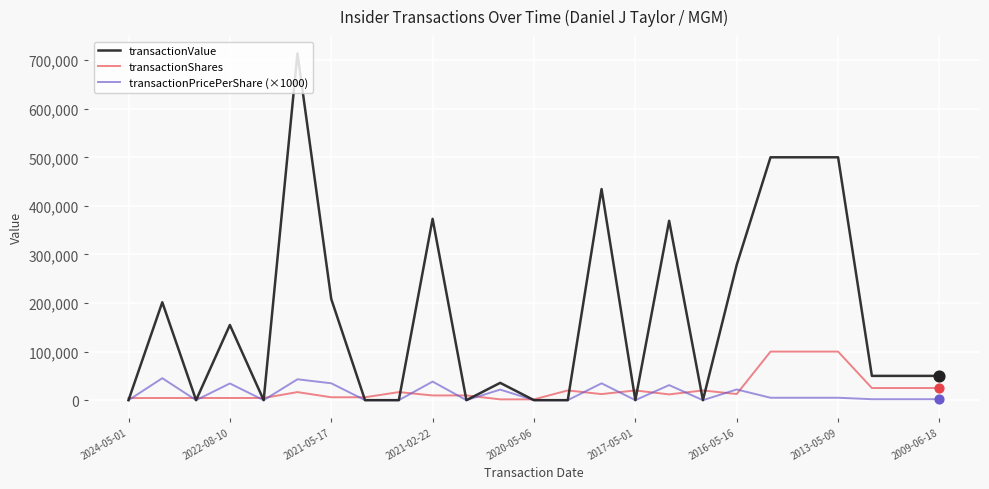

Which series has the largest total across all categories?

transactionValue